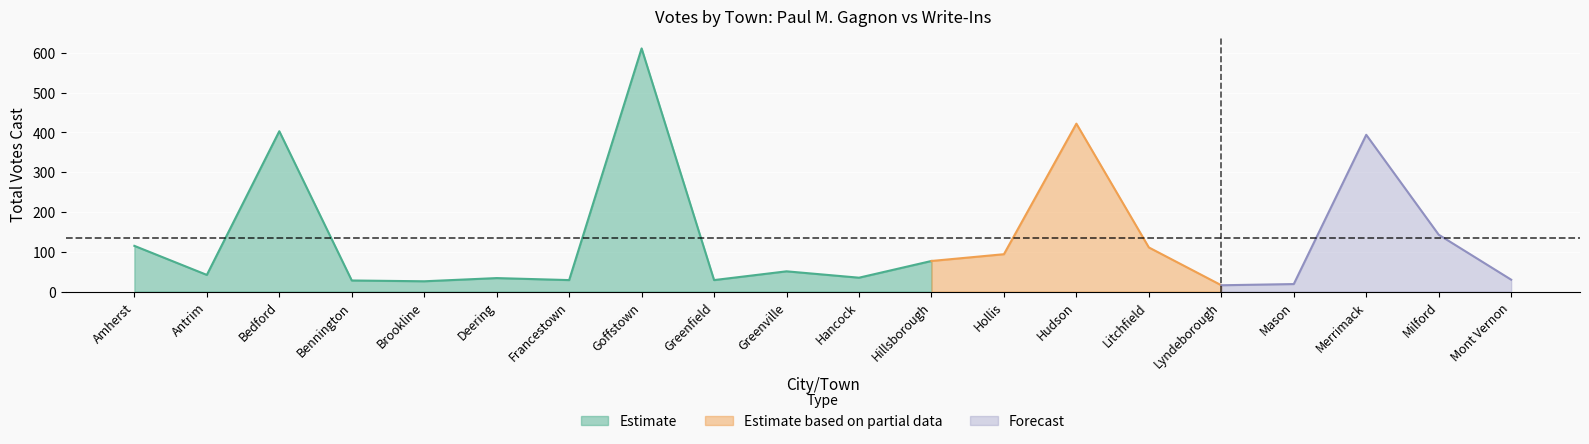

What is the maximum value shown in the chart?

611